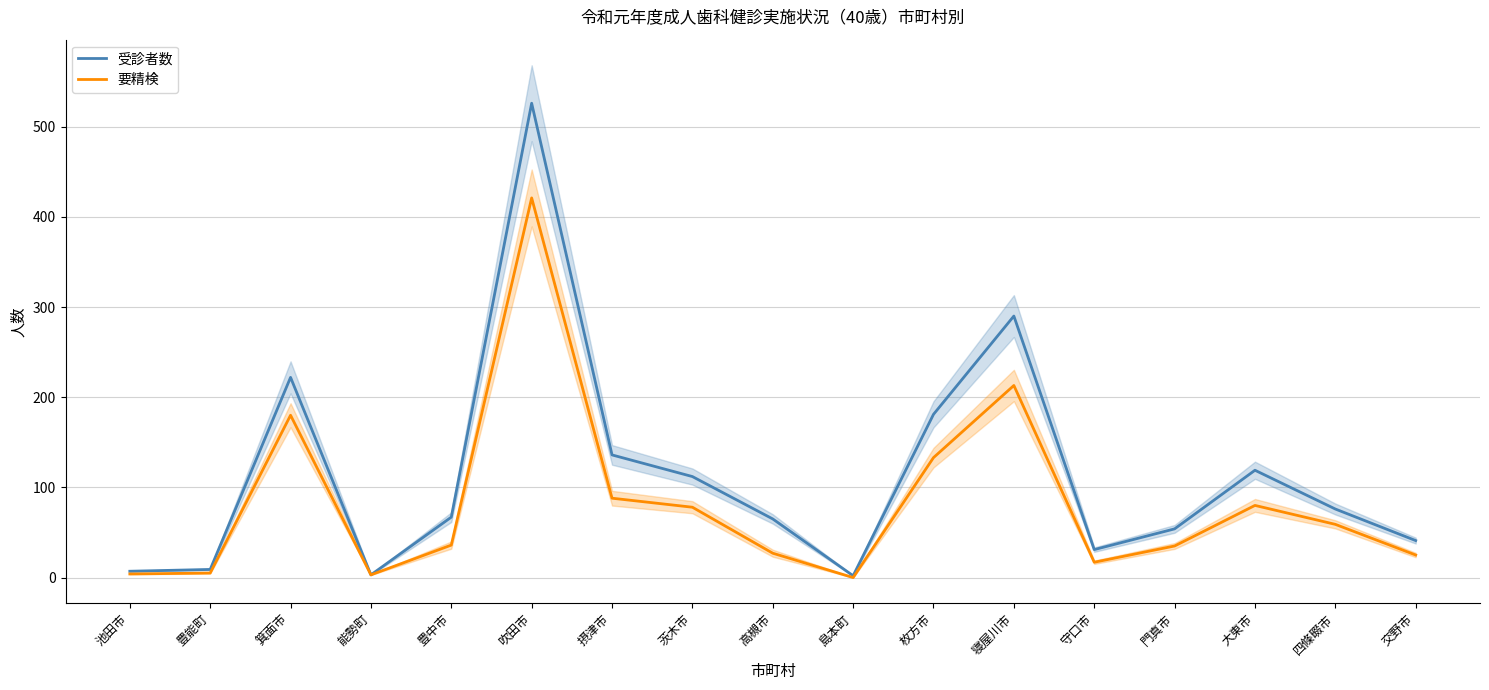

List the labels in order of 受診者数 value, largest first.

吹田市, 寝屋川市, 箕面市, 枚方市, 摂津市, 大東市, 茨木市, 四條畷市, 豊中市, 高槻市, 門真市, 交野市, 守口市, 豊能町, 池田市, 能勢町, 島本町